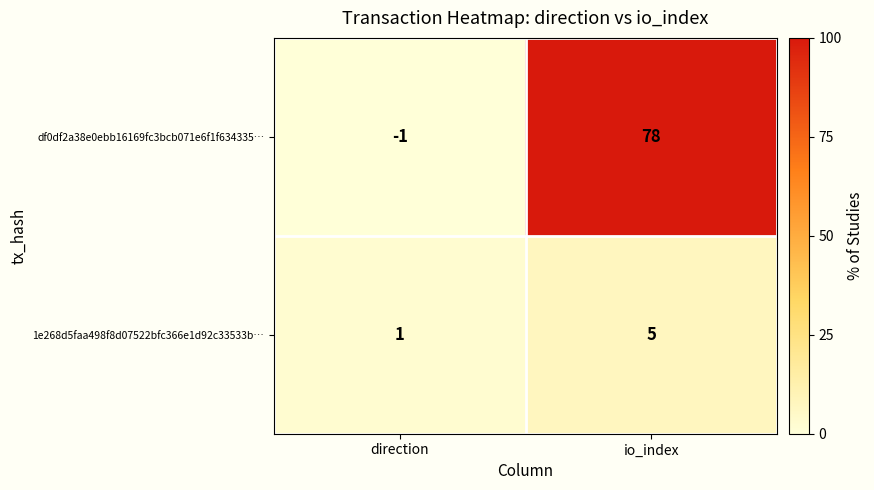

Reading right to left, what are all the values shown in this chart?

df0df2a38e0ebb16169fc3bcb071e6f1f634335…: io_index=78	direction=-1
1e268d5faa498f8d07522bfc366e1d92c33533b…: io_index=5	direction=1